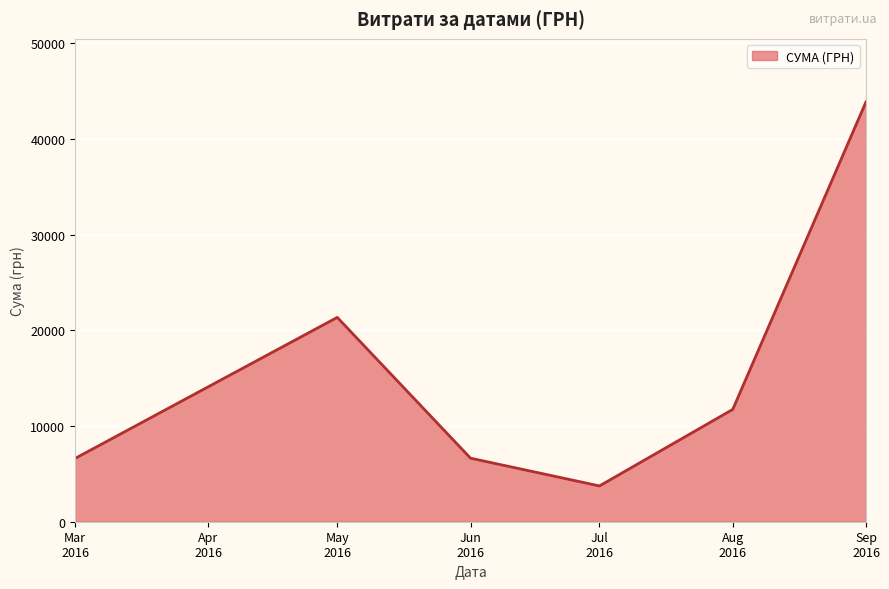

How many interior local peaks (higher than both neighbors) does the data have?

1